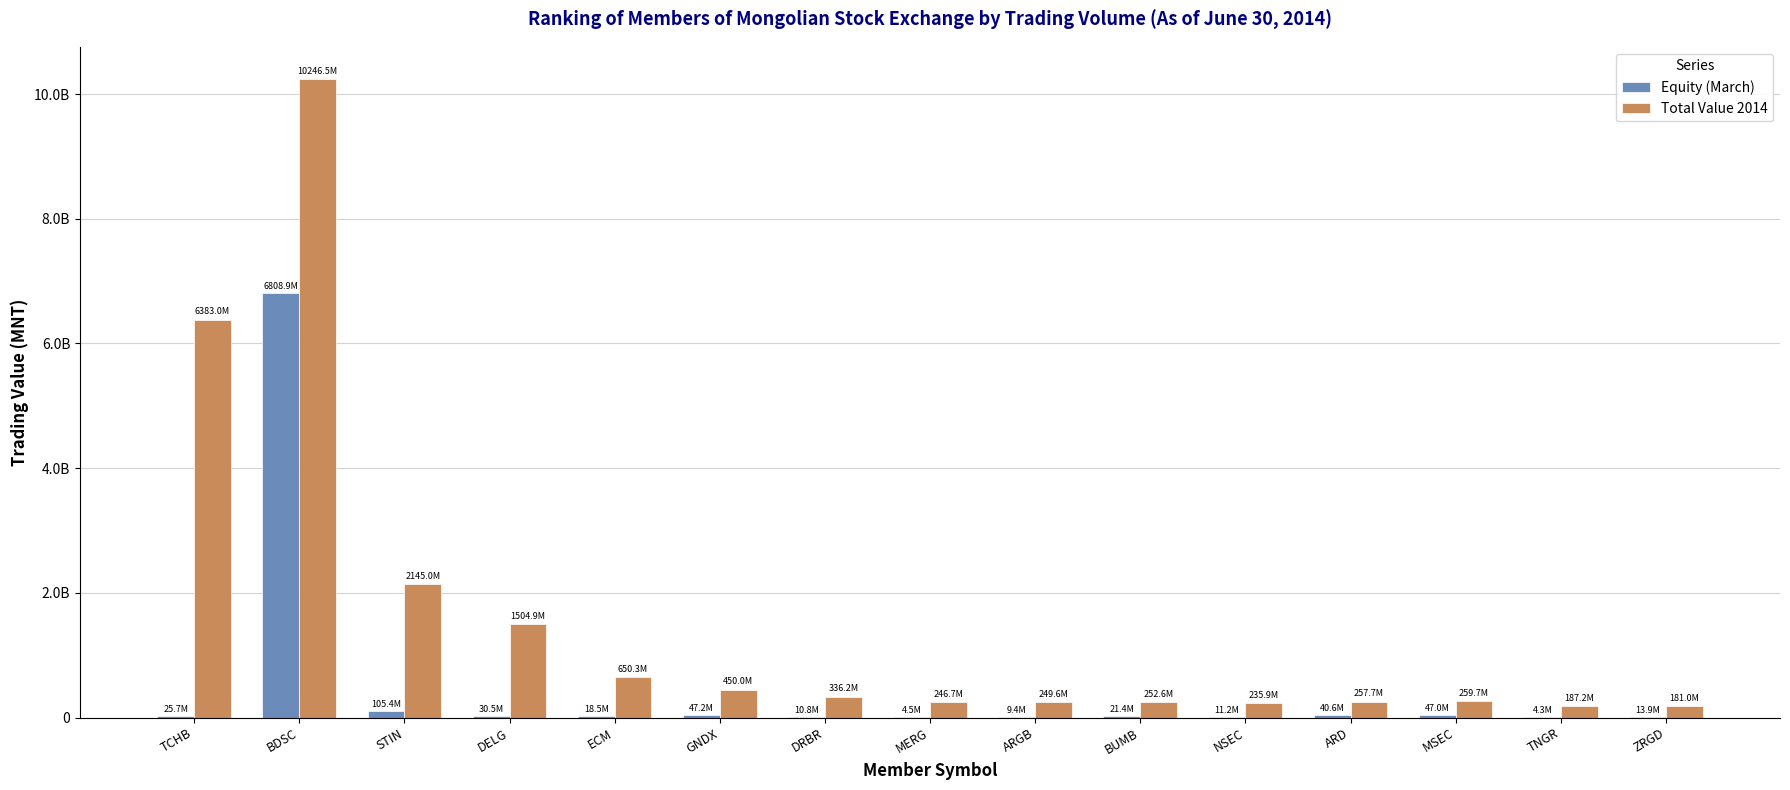

Which series has the largest total across all categories?

Total Value 2014